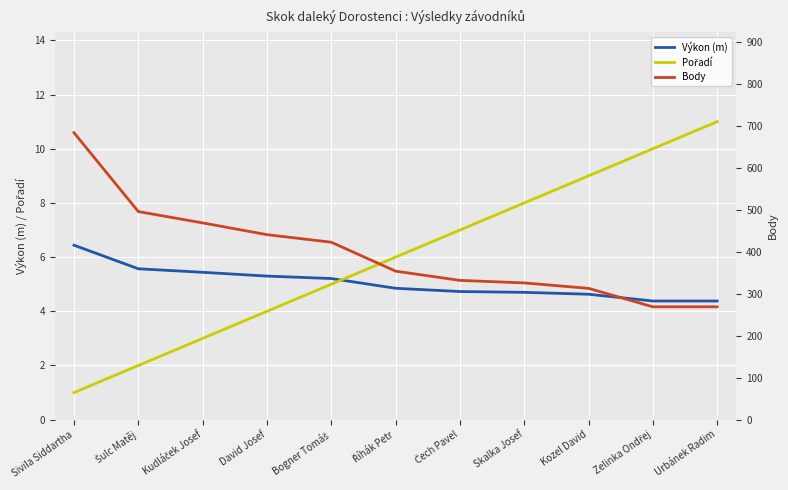

Reading left to right, what are all the values shown in this chart?

Výkon (m): Sivila Siddartha=6.4	Šulc Matěj=5.6	Kudláček Josef=5.4	David Josef=5.3	Bogner Tomáš=5.2	Říhák Petr=4.8	Čech Pavel=4.7	Skalka Josef=4.7	Kozel David=4.6	Zelinka Ondřej=4.4	Urbánek Radim=4.4
Pořadí: Sivila Siddartha=1.0	Šulc Matěj=2.0	Kudláček Josef=3.0	David Josef=4.0	Bogner Tomáš=5.0	Říhák Petr=6.0	Čech Pavel=7.0	Skalka Josef=8.0	Kozel David=9.0	Zelinka Ondřej=10.0	Urbánek Radim=11.0
Body: Sivila Siddartha=684.0	Šulc Matěj=496.0	Kudláček Josef=469.0	David Josef=441.0	Bogner Tomáš=423.0	Říhák Petr=354.0	Čech Pavel=332.0	Skalka Josef=326.0	Kozel David=313.0	Zelinka Ondřej=269.0	Urbánek Radim=269.0